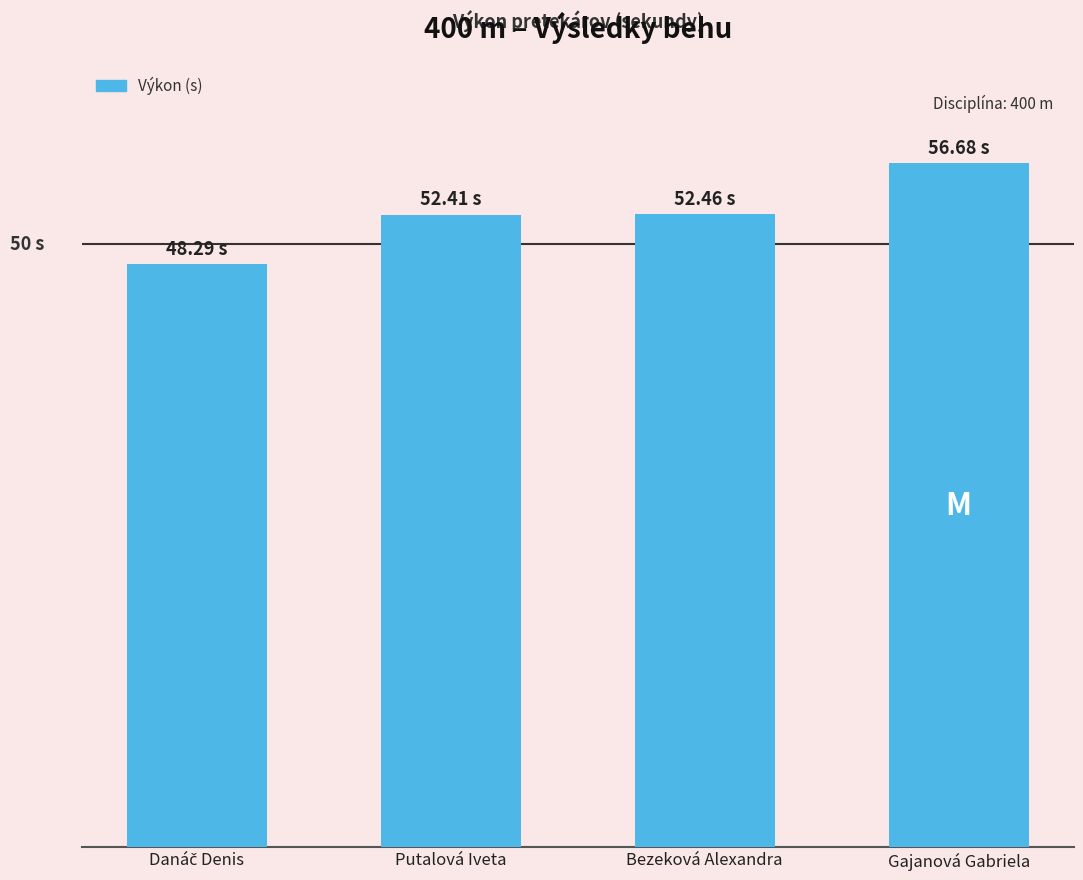

List the labels in order of value, smallest first.

Danáč Denis, Putalová Iveta, Bezeková Alexandra, Gajanová Gabriela